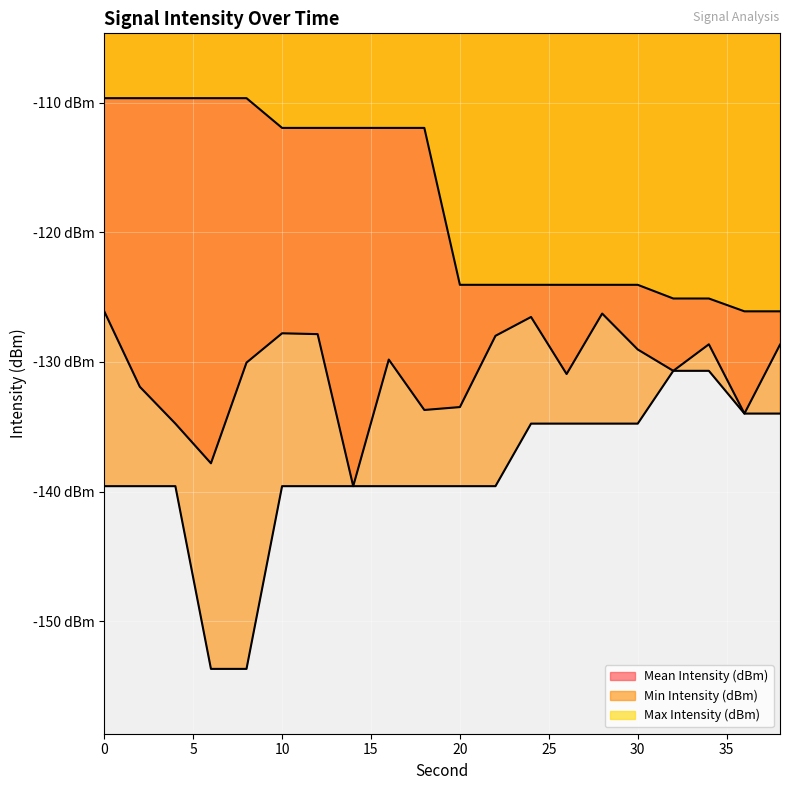

What is the value of the Min Intensity (dBm) point at the 15th from the left?

-134.8